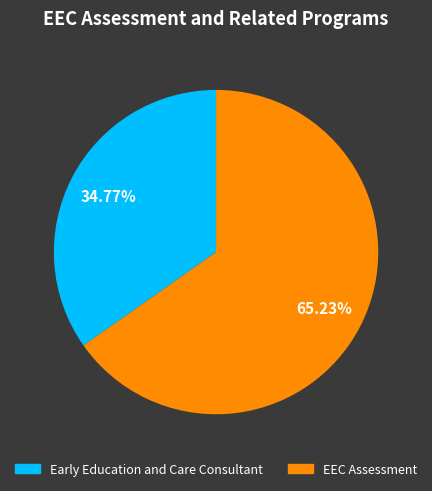

What percentage do Early Education and Care Consultant and EEC Assessment together represent?

100.0%